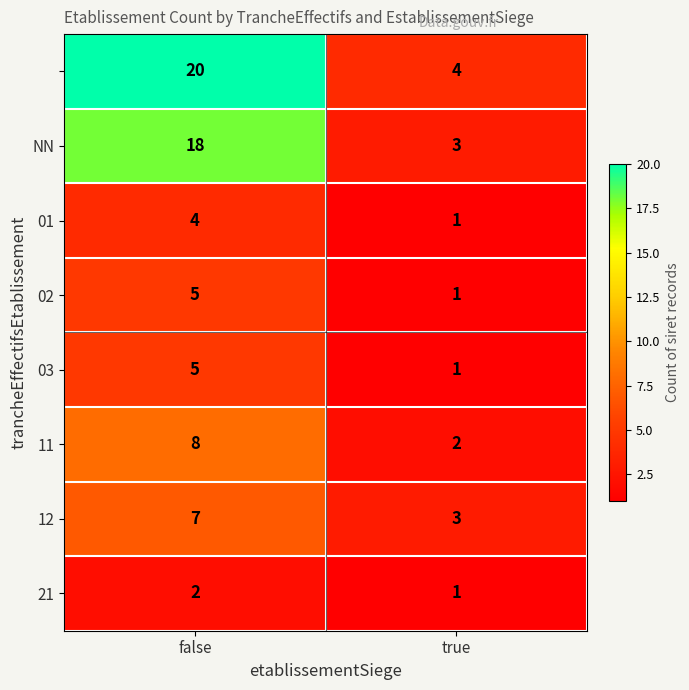

At which category is the sum across all series the highest?

false